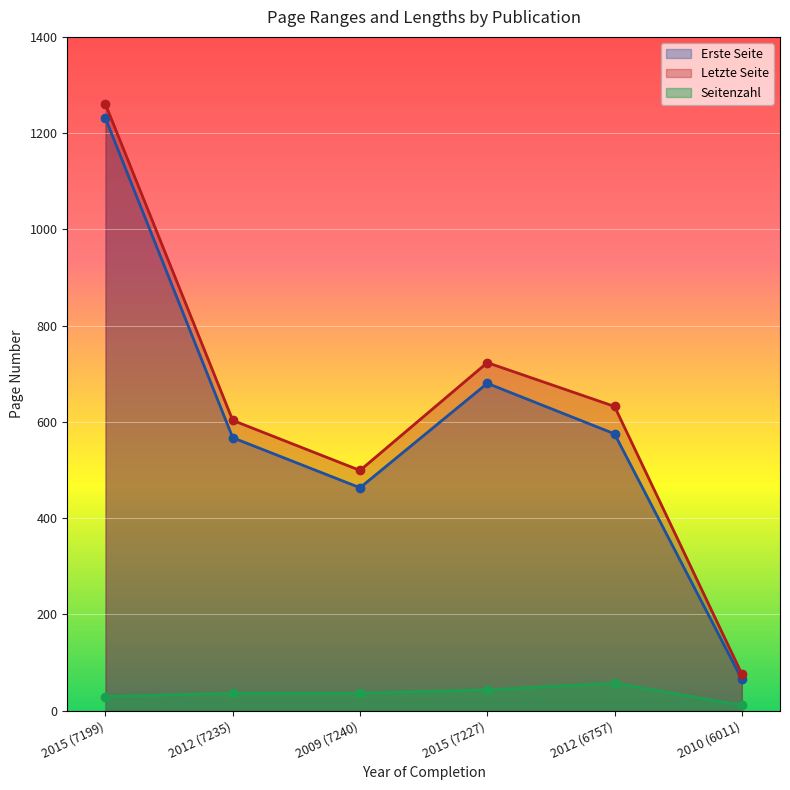

True or false: Letzte Seite has more than 1 points higher than both neighbors.

False